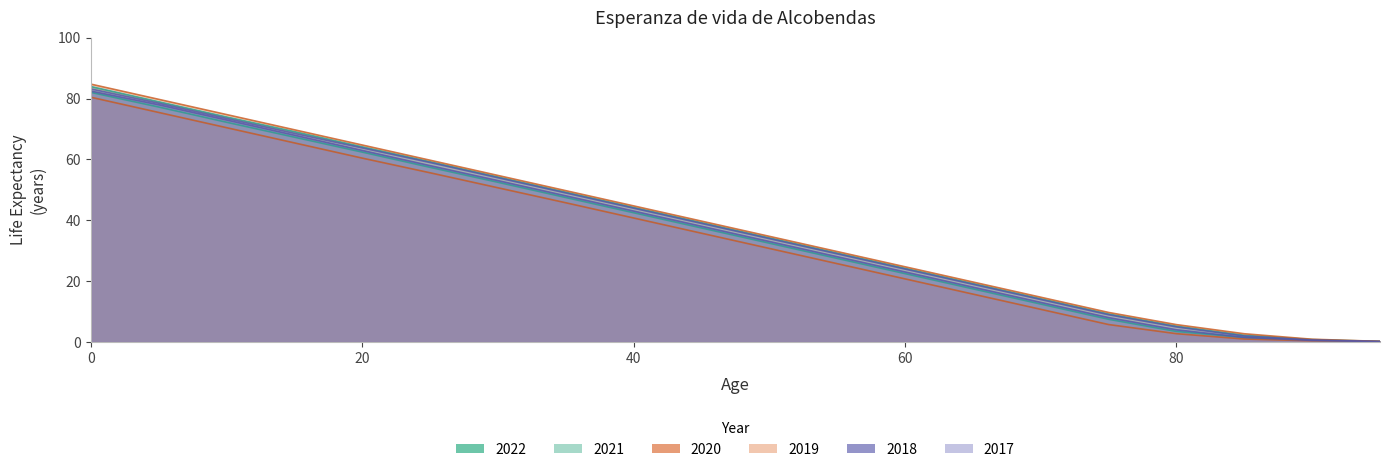

Reading left to right, list all the values displayed in this chart.

2022: 0=83.9	5=78.9	10=73.9	15=69.1	20=64.1	25=59.2	30=54.2	35=49.2	40=44.2	45=39.2	50=34.2	55=29.2	60=24.2	65=19.2	70=14.2	75=9.2	80=5.2	85=2.2	90=0.8	95=0.2
2021: 0=82.0	5=77.2	10=72.2	15=67.3	20=62.4	25=57.4	30=52.5	35=47.5	40=42.5	45=37.5	50=32.5	55=27.5	60=22.5	65=17.5	70=12.5	75=7.5	80=3.5	85=1.5	90=0.6	95=0.2
2020: 0=80.4	5=75.4	10=70.4	15=65.4	20=60.4	25=55.6	30=50.7	35=45.7	40=40.7	45=35.7	50=30.7	55=25.7	60=20.7	65=15.7	70=10.7	75=5.7	80=2.7	85=1.0	90=0.4	95=0.1
2019: 0=84.7	5=79.7	10=74.7	15=69.7	20=64.7	25=59.7	30=54.7	35=49.7	40=44.7	45=39.7	50=34.7	55=29.7	60=24.7	65=19.7	70=14.7	75=9.7	80=5.7	85=2.7	90=0.9	95=0.2
2018: 0=82.4	5=77.9	10=72.9	15=67.9	20=62.9	25=57.9	30=53.0	35=48.0	40=43.0	45=38.0	50=33.0	55=28.0	60=23.0	65=18.0	70=13.0	75=8.0	80=4.0	85=1.5	90=0.5	95=0.1
2017: 0=83.1	5=78.4	10=73.4	15=68.5	20=63.8	25=59.0	30=54.0	35=49.0	40=44.0	45=39.0	50=34.0	55=29.0	60=24.0	65=19.0	70=14.0	75=9.0	80=5.0	85=2.0	90=0.7	95=0.2